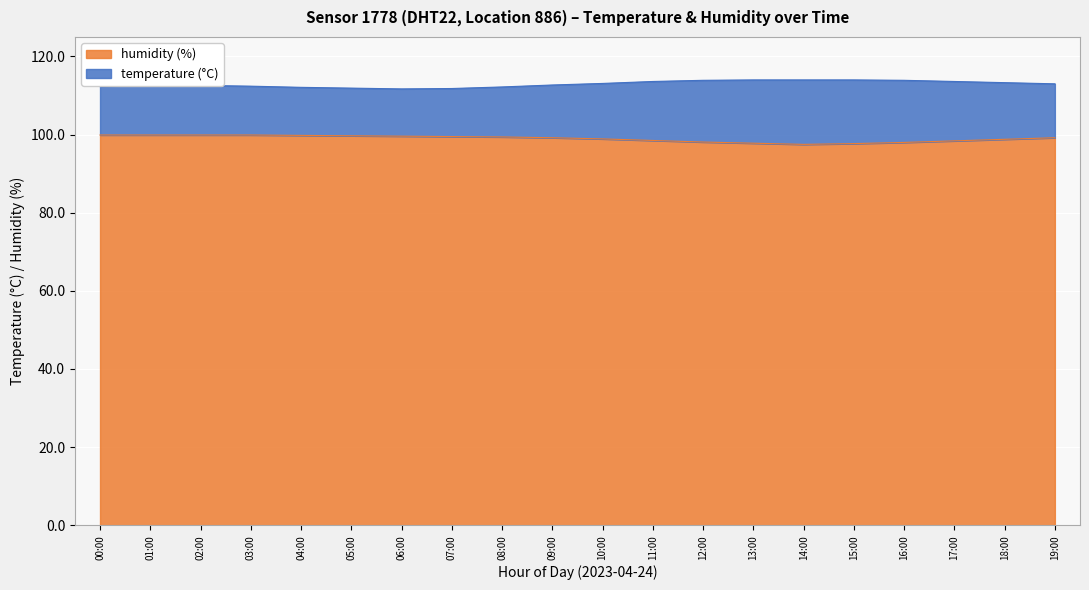

List the labels in order of value, smallest first.

14:00, 15:00, 13:00, 16:00, 12:00, 17:00, 11:00, 18:00, 10:00, 09:00, 19:00, 08:00, 07:00, 06:00, 05:00, 04:00, 00:00, 01:00, 02:00, 03:00